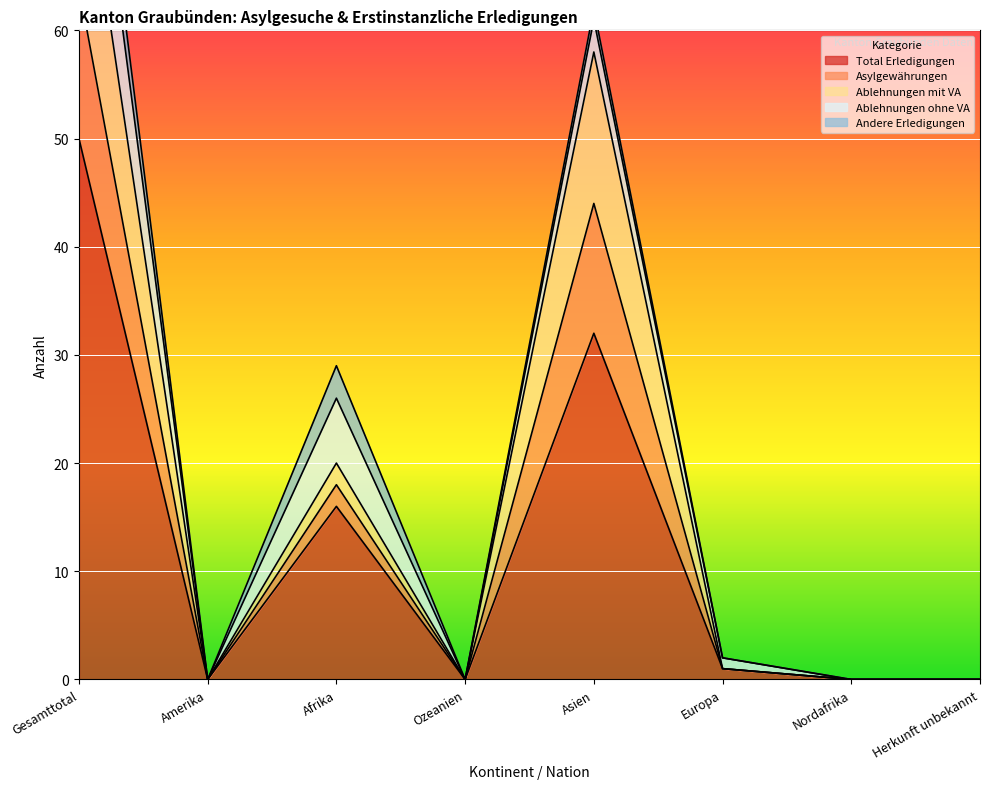

True or false: Asylgewährungen and Total Erledigungen intersect in this chart.

False